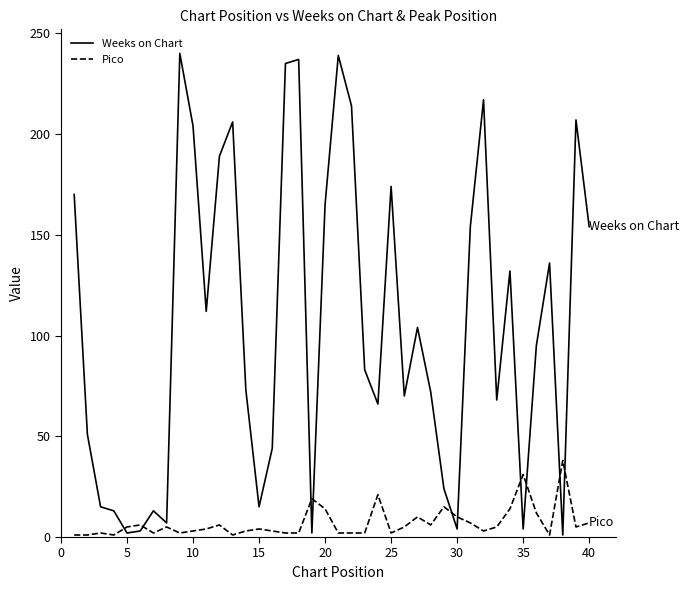

Rank the series by their maximum value, from lowest to highest.

Pico, Weeks on Chart